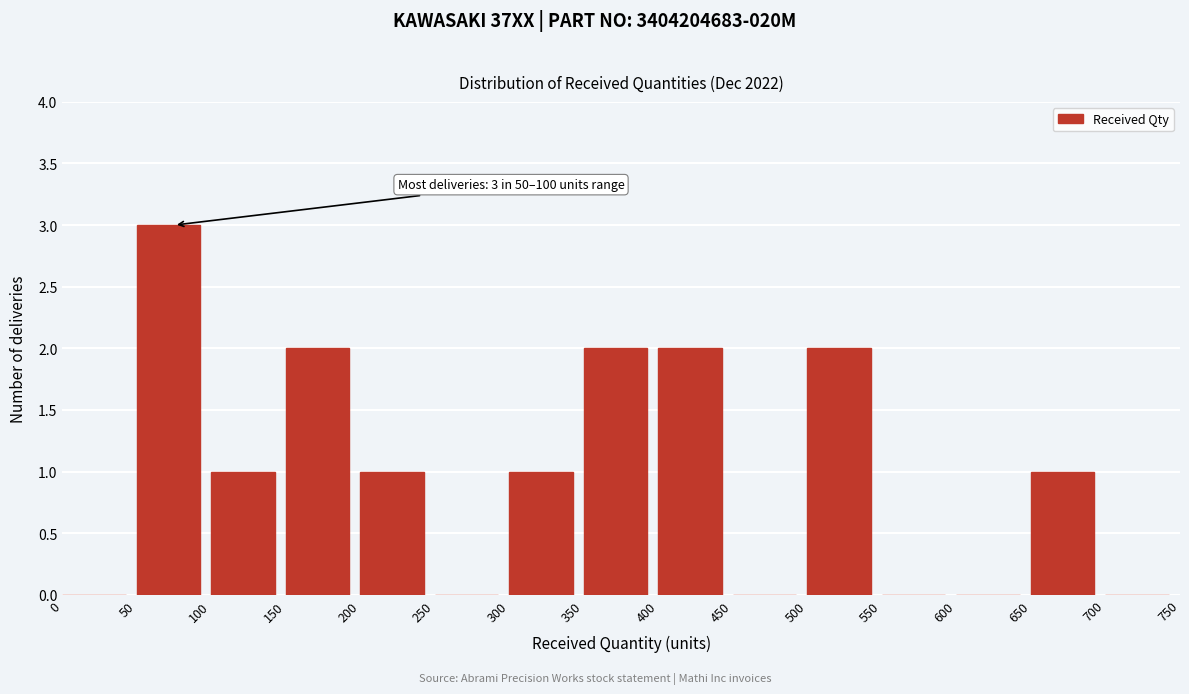

Over which range of the x-axis is the bar tallest?

50 to 100